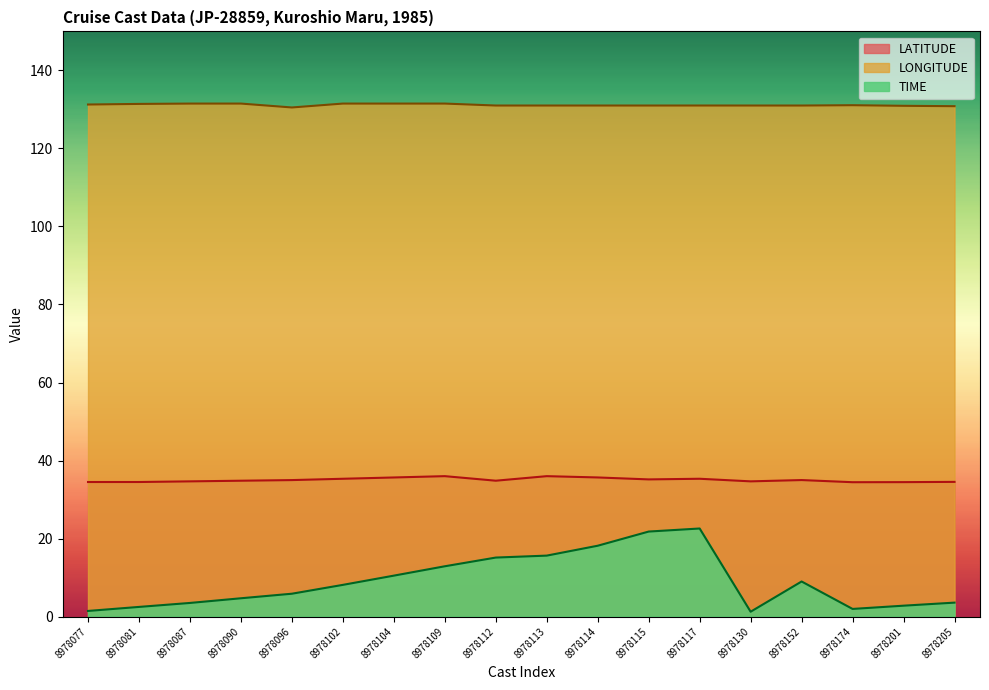

What is the spread (max minus min) of values at 8978114?

112.8